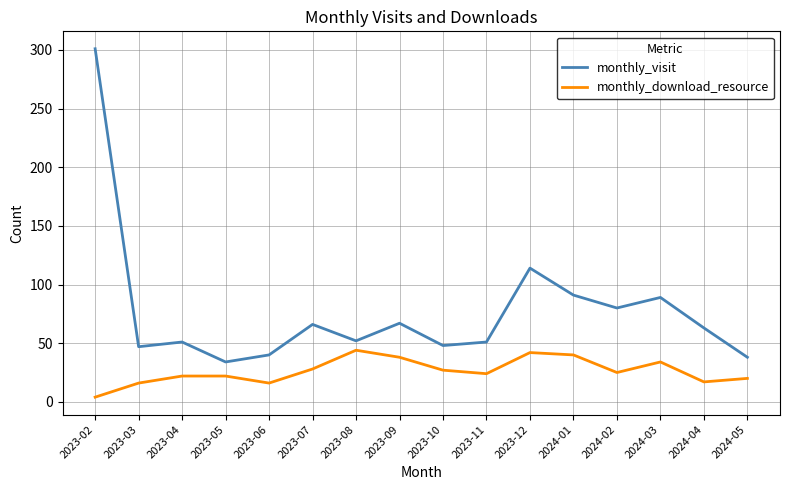

What is the difference between the maximum and minimum values in the monthly_visit series?

267